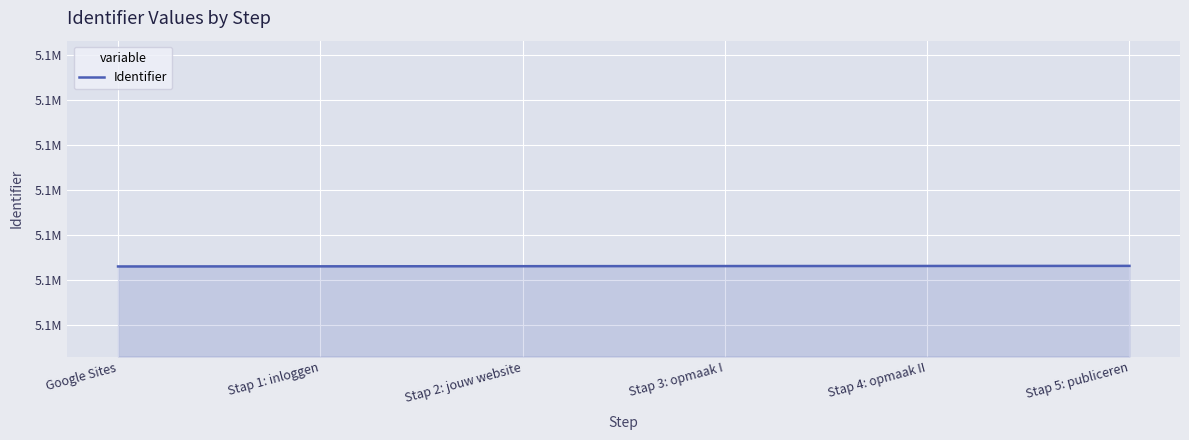

Reading left to right, extract all data points from this chart.

5141310	5141313	5141316	5141319	5141321	5141323